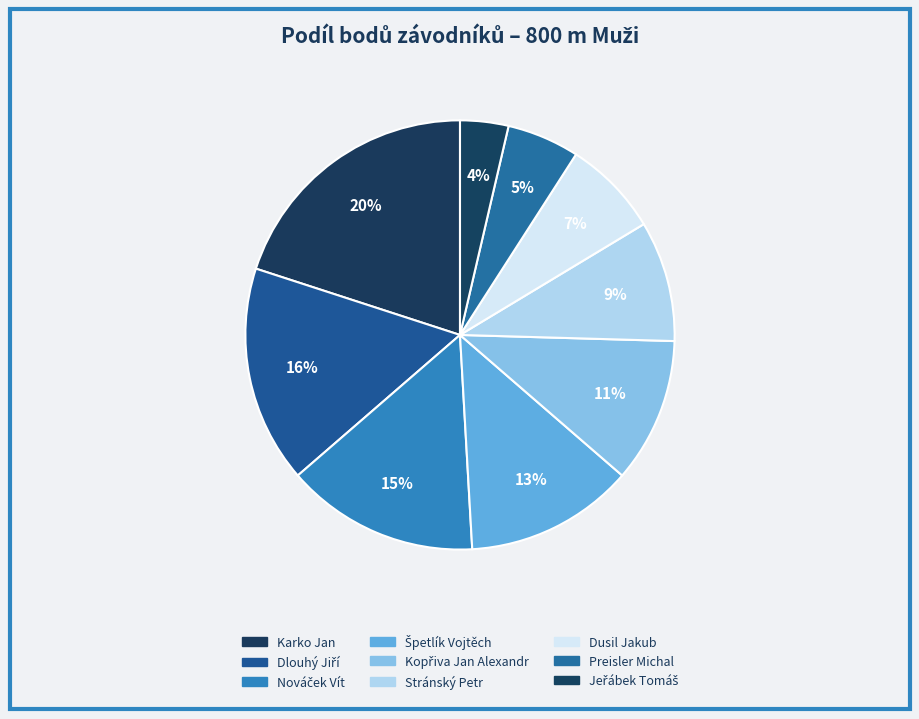

What is the largest slice in the pie chart?

Karko Jan